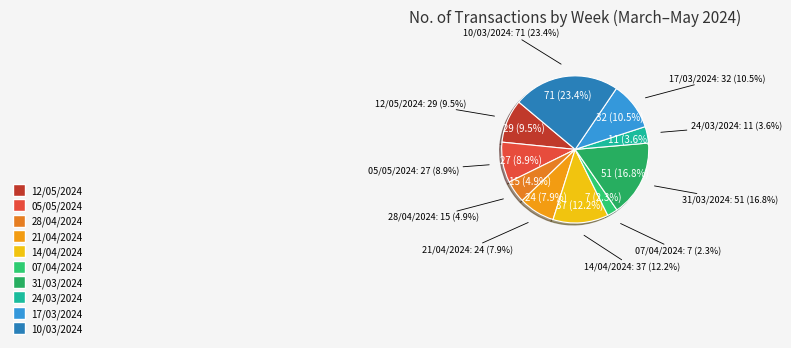

Rank the categories by value from highest to lowest.

10/03/2024, 31/03/2024, 14/04/2024, 17/03/2024, 12/05/2024, 05/05/2024, 21/04/2024, 28/04/2024, 24/03/2024, 07/04/2024